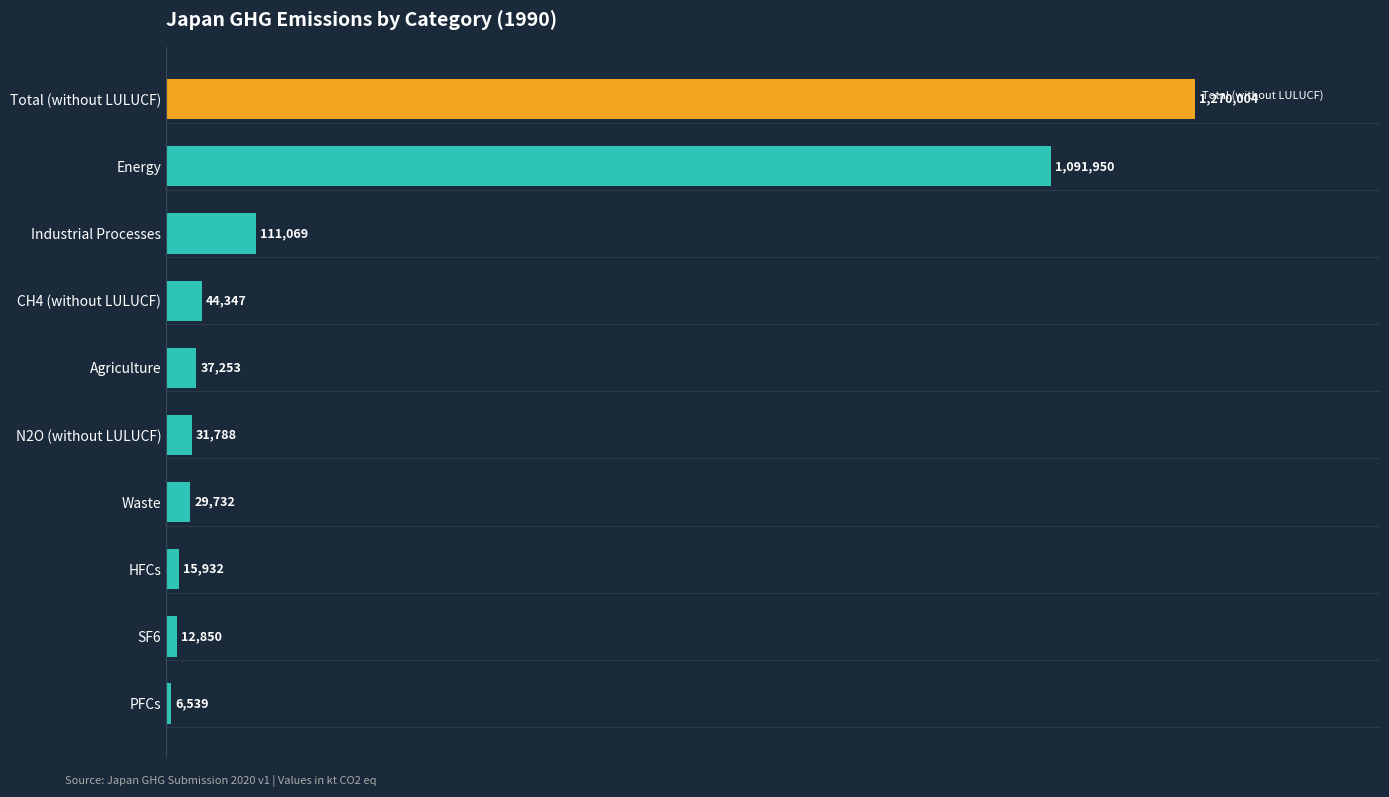

Does the chart contain any negative values?

No